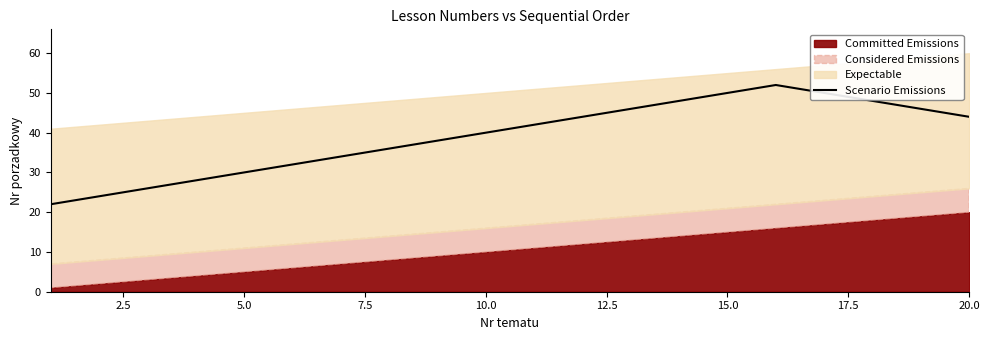

The Scenario Emissions series shows 18 at 5.0. True or false?

False